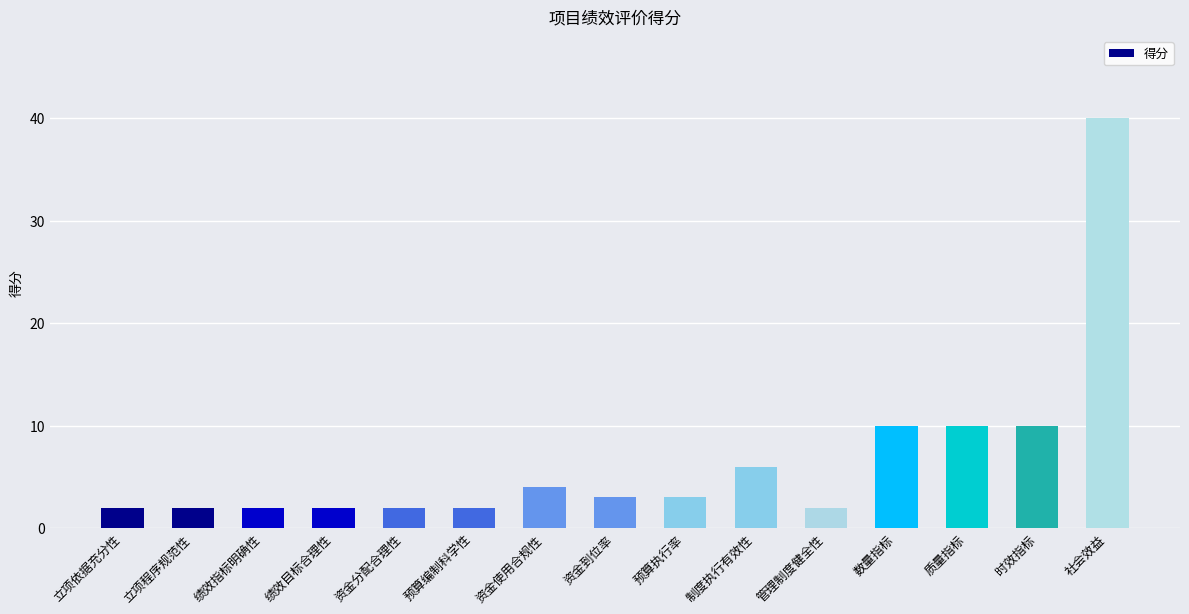

What is the maximum value shown in the chart?

40.0